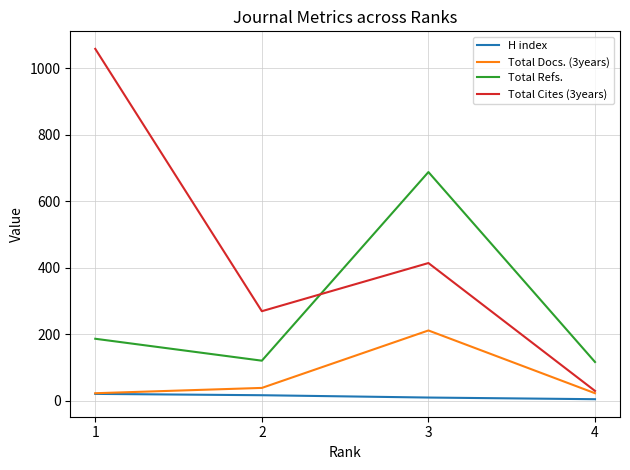

Rank the series by their maximum value, from lowest to highest.

H index, Total Docs. (3years), Total Refs., Total Cites (3years)